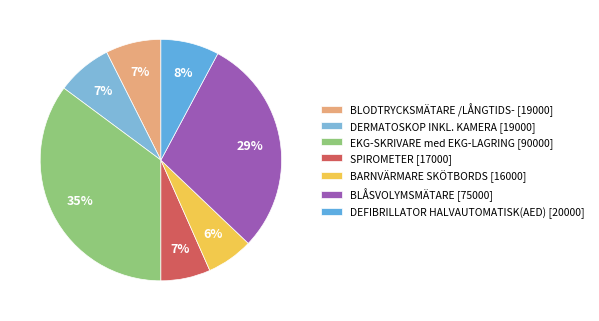

How many slices are in this pie chart?

7